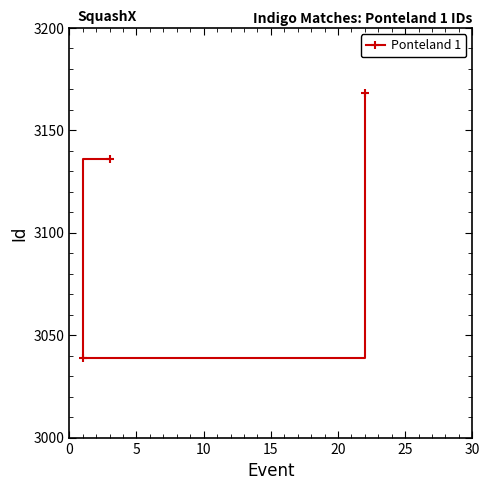

Reading right to left, list all the values displayed in this chart.

3168	3136	3039